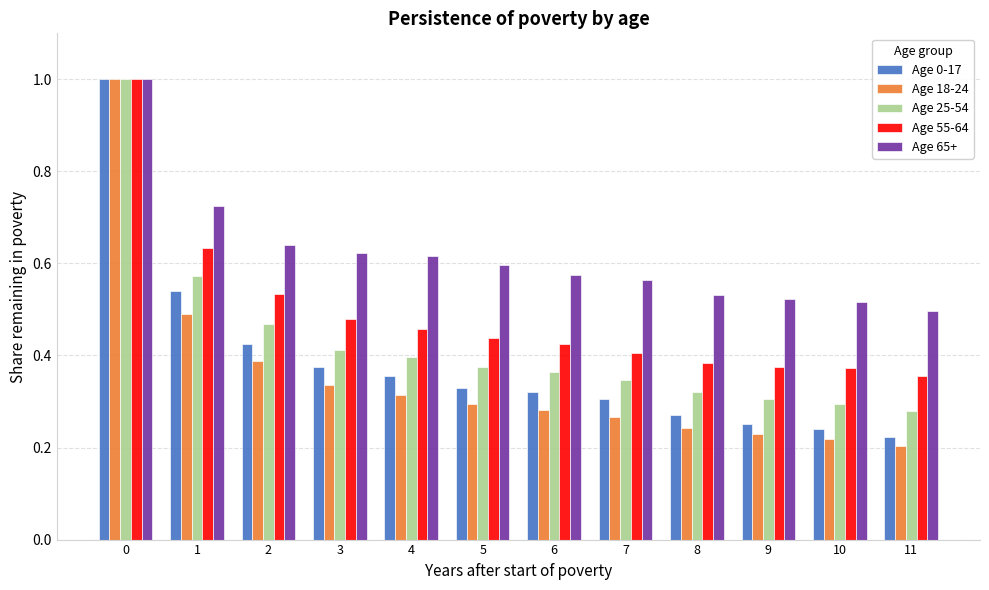

The value of Age 55-64 at 0 is 1.0. True or false?

True